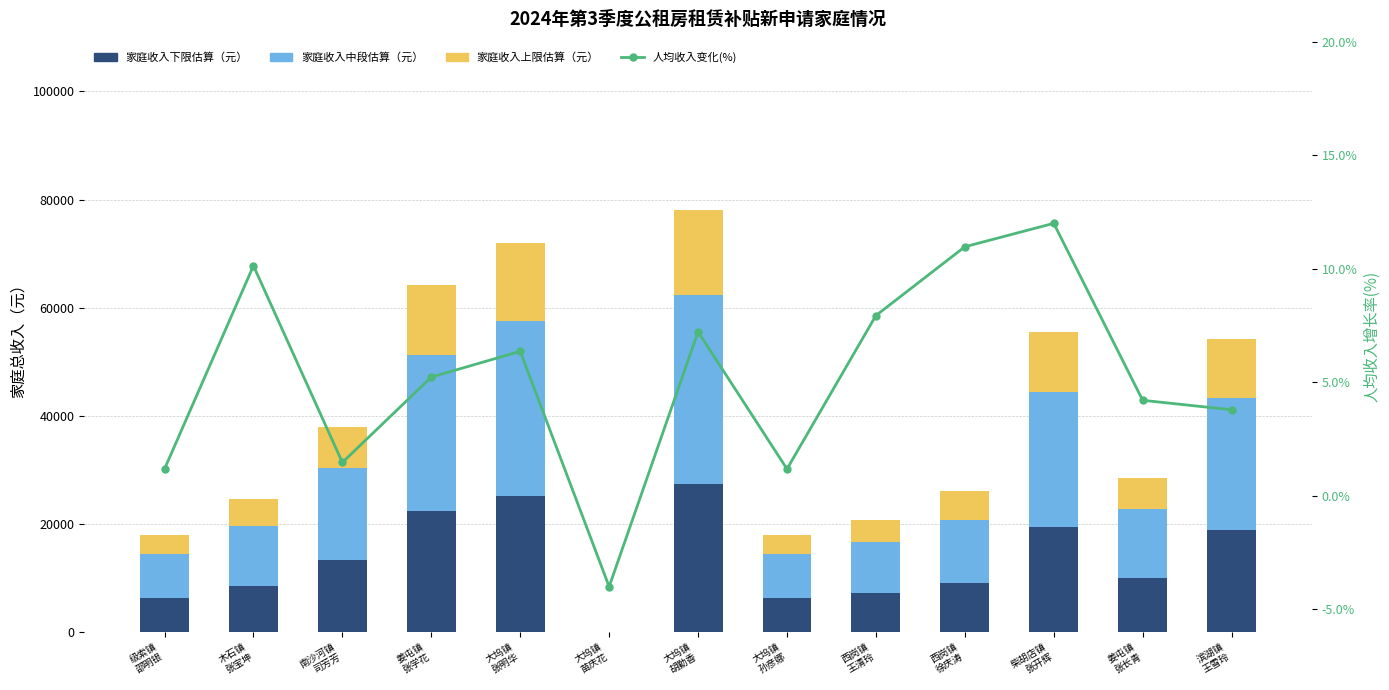

What is the total value across all series at 大坞镇
孙彦娜?

18001.2